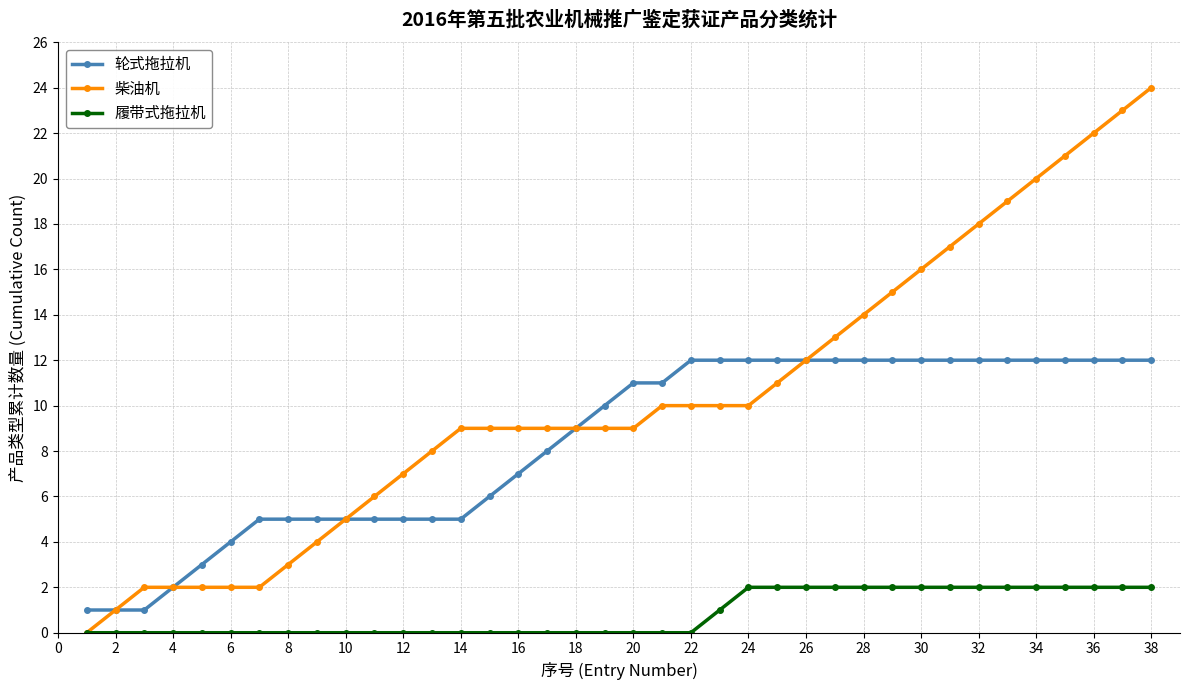

Which series has the widest spread of values?

柴油机